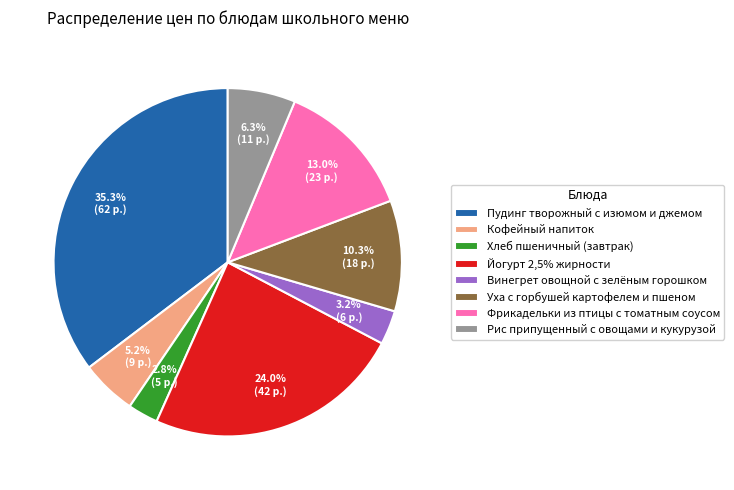

What is the largest slice in the pie chart?

Пудинг творожный с изюмом и джемом